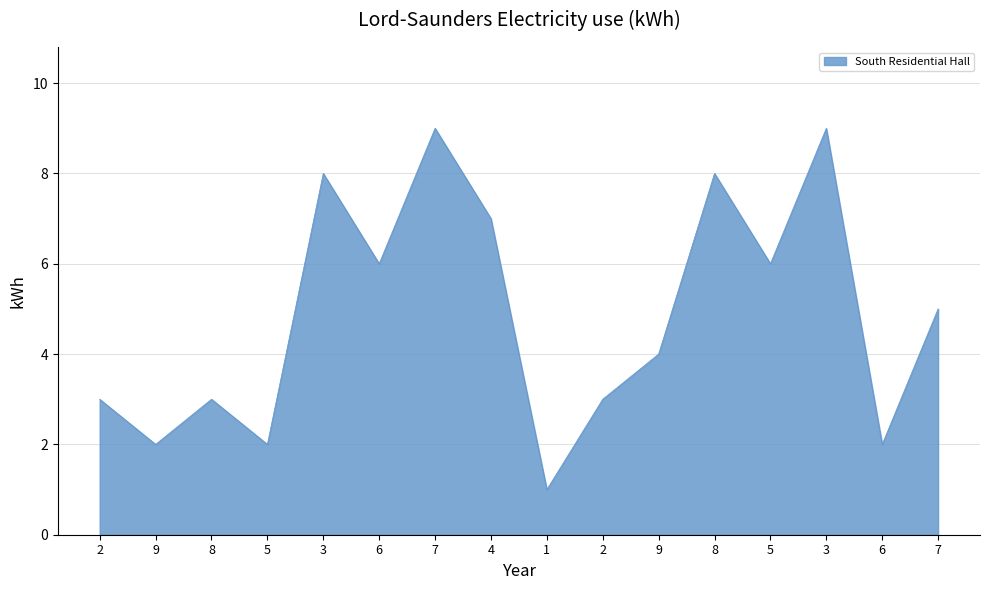

How many lines are shown in the chart?

1